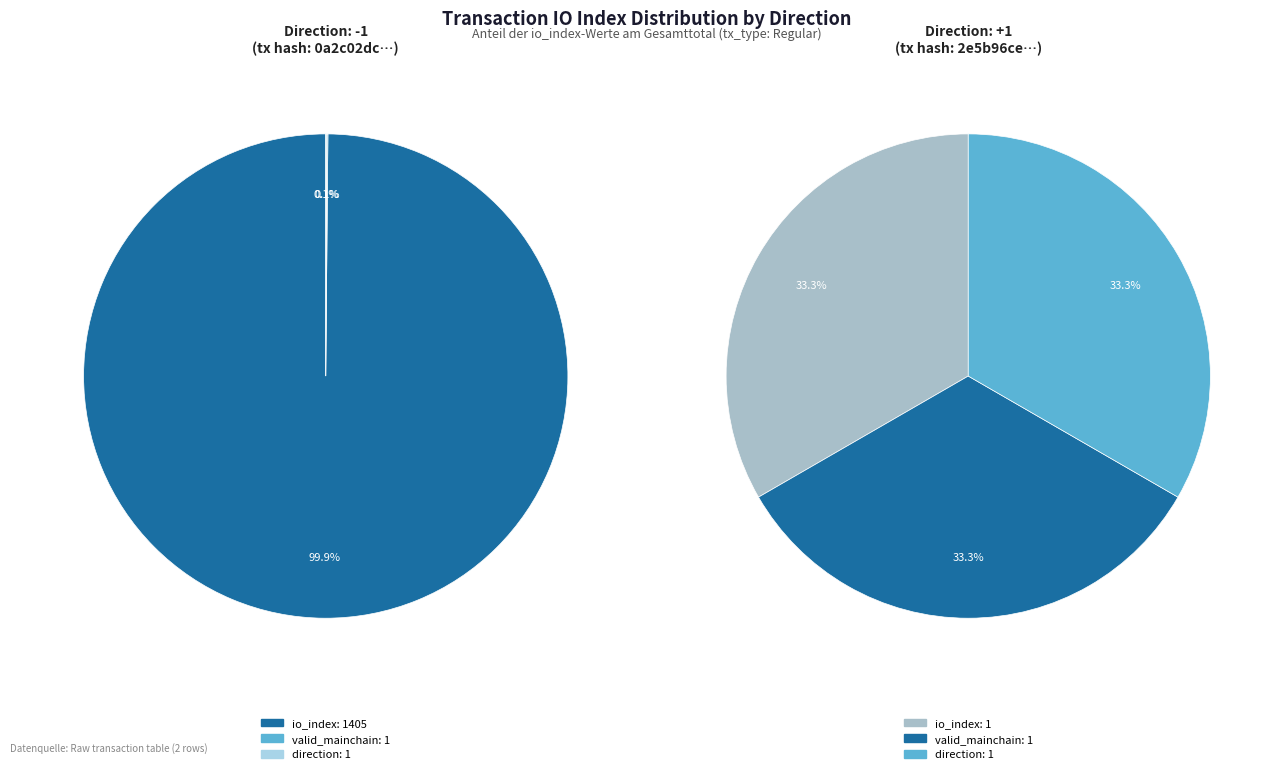

To the nearest percent, what is the difference between the largest and smallest slice percentages?

100%